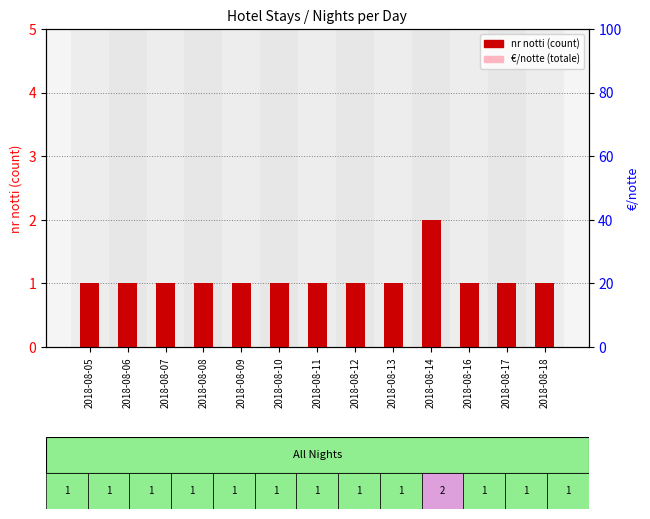

List the series in order of their overall mean, lowest first.

€/notte (totale), nr notti